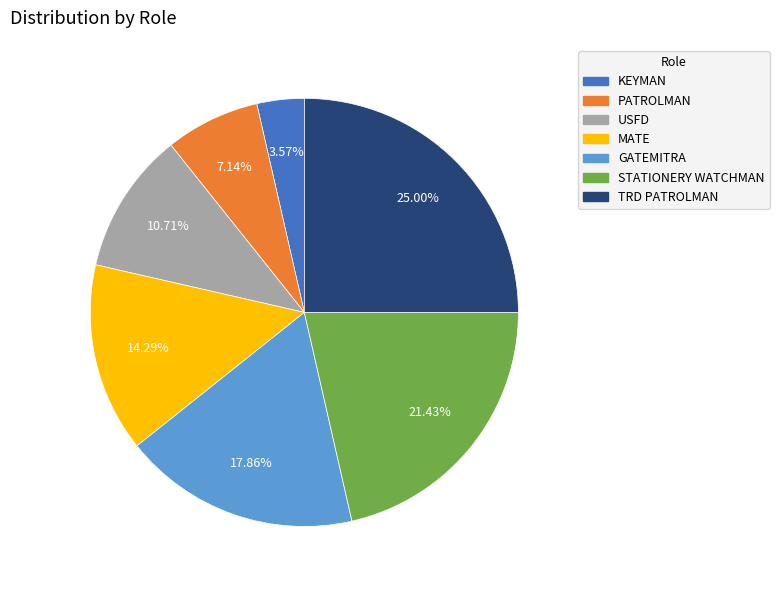

Approximately how many times larger is the value at USFD compared to PATROLMAN?

1.5